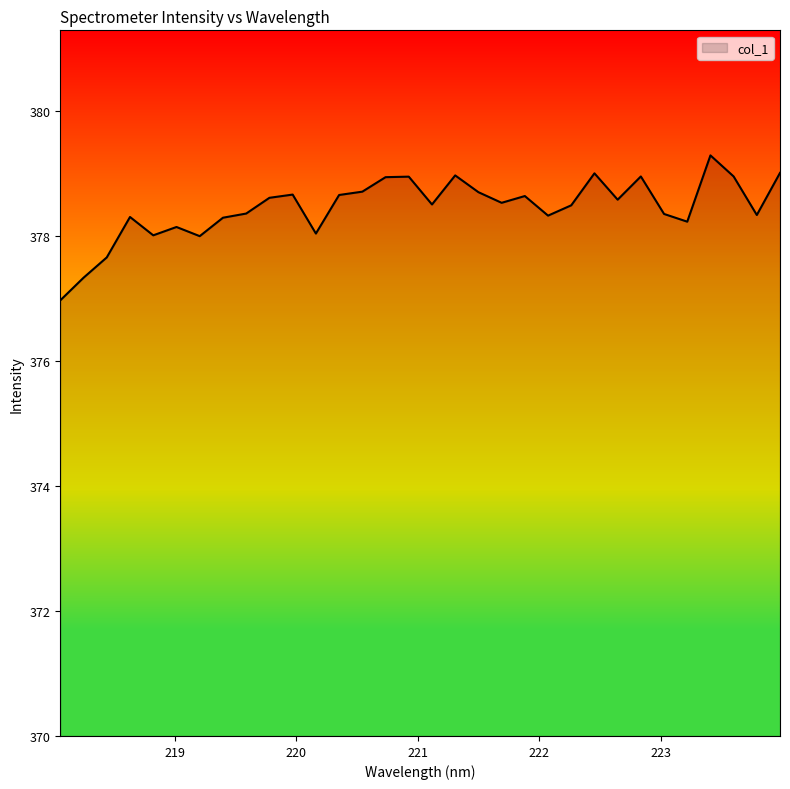

How many distinct data groups are displayed?

1